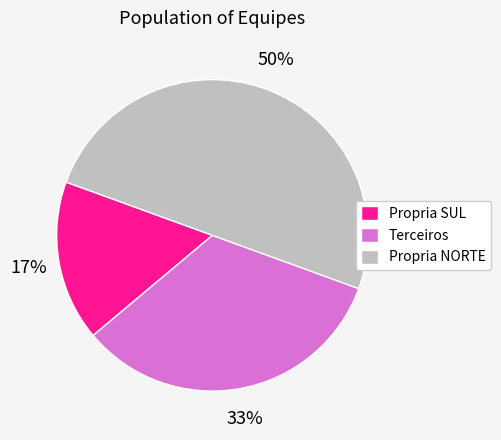

True or false: Propria NORTE accounts for 50% of the total.

True